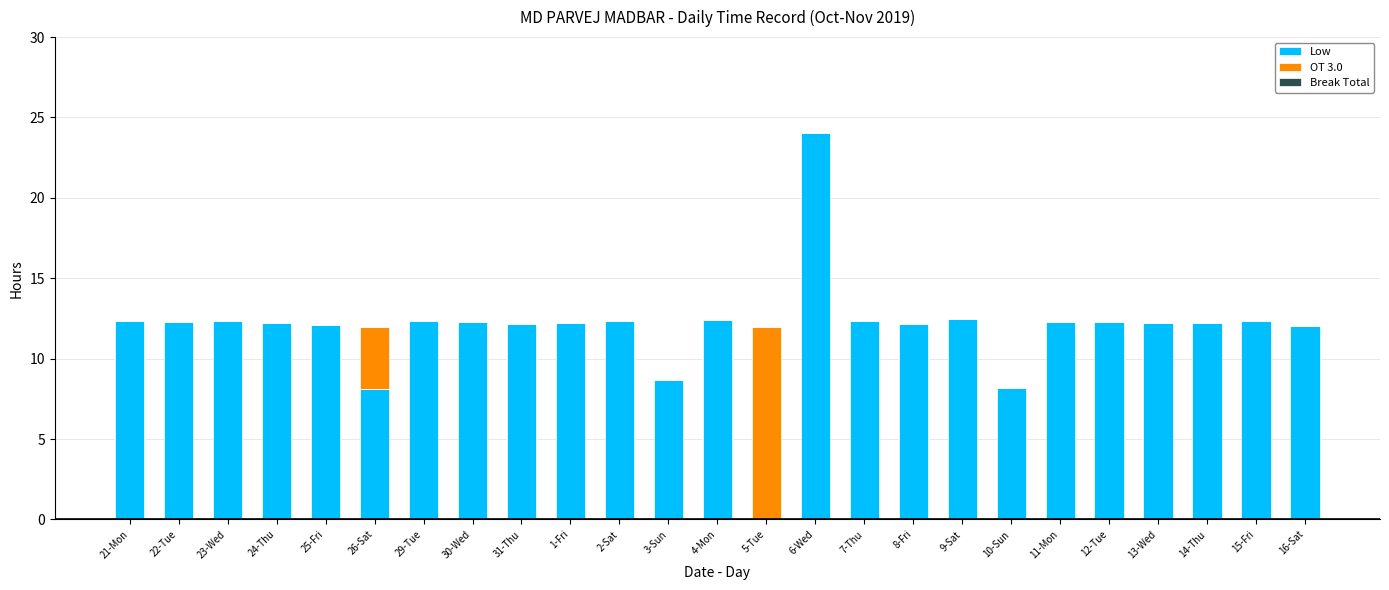

True or false: Low has a value of 12.1 at 16-Sat.

True